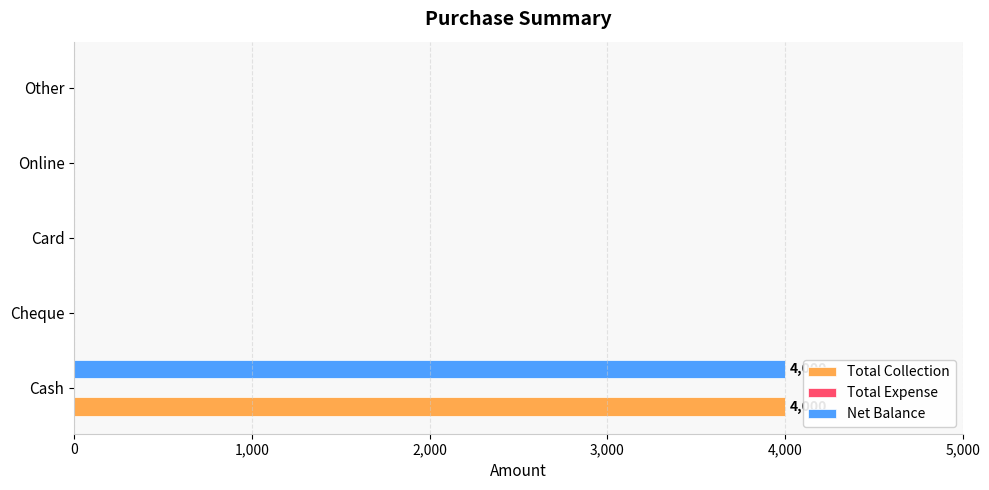

What is the sum of the Net Balance values at Online and Cash?

4000